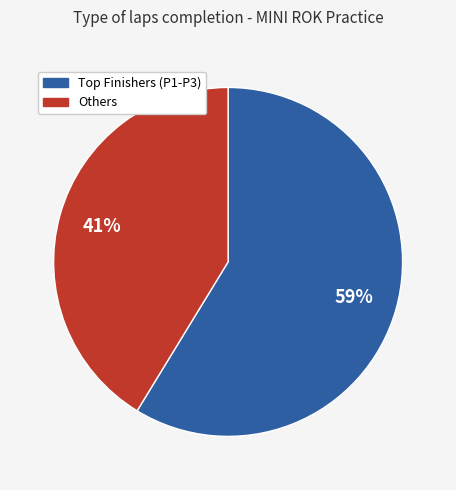

Is there any slice that represents more than half of the pie?

Yes